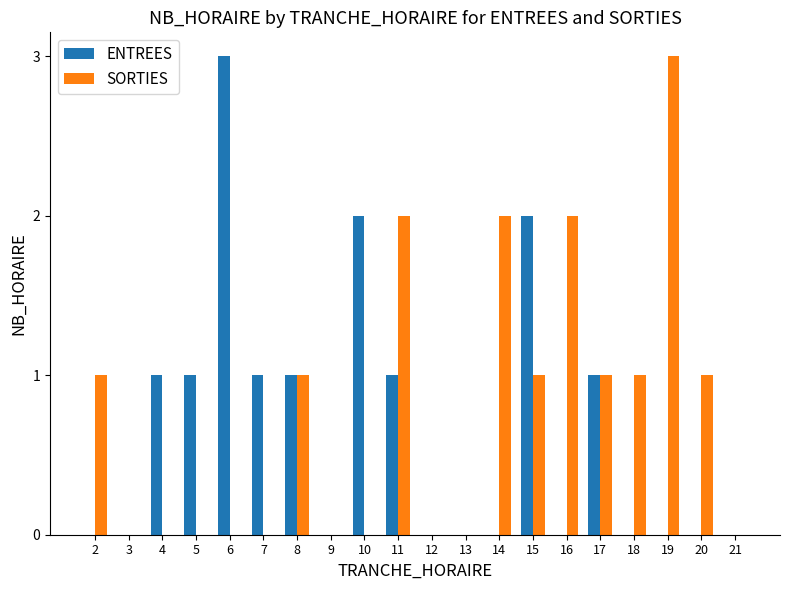

What are all the series names shown in the legend?

ENTREES, SORTIES